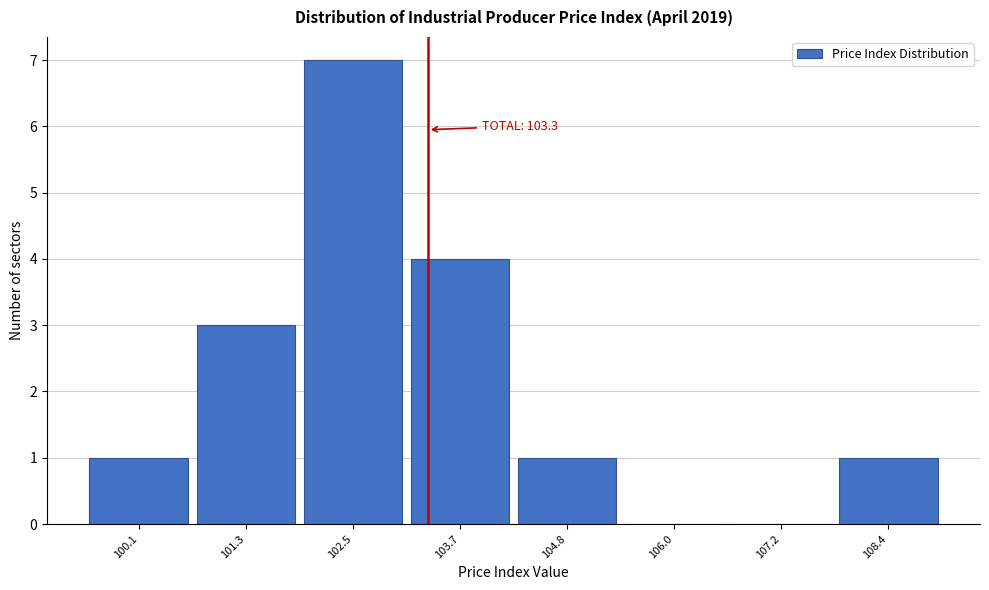

Over which range of the x-axis is the bar tallest?

101.8 to 103.0